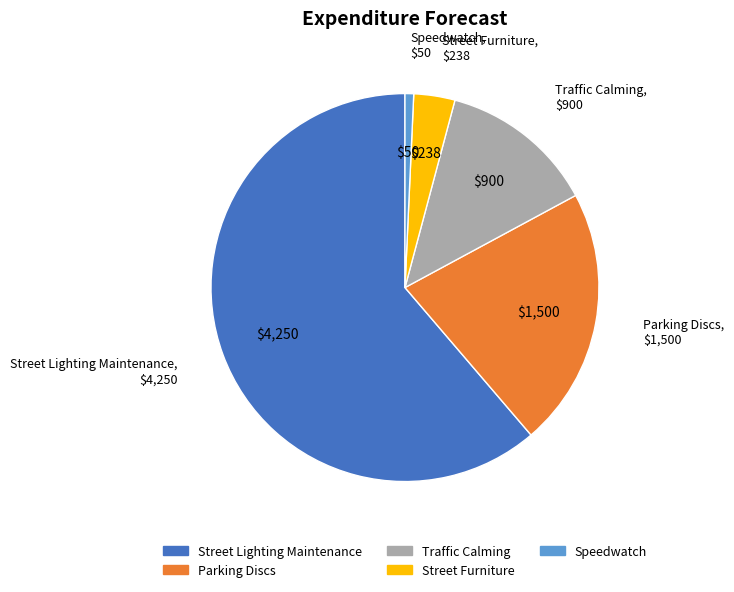

True or false: Speedwatch accounts for 6% of the total.

False